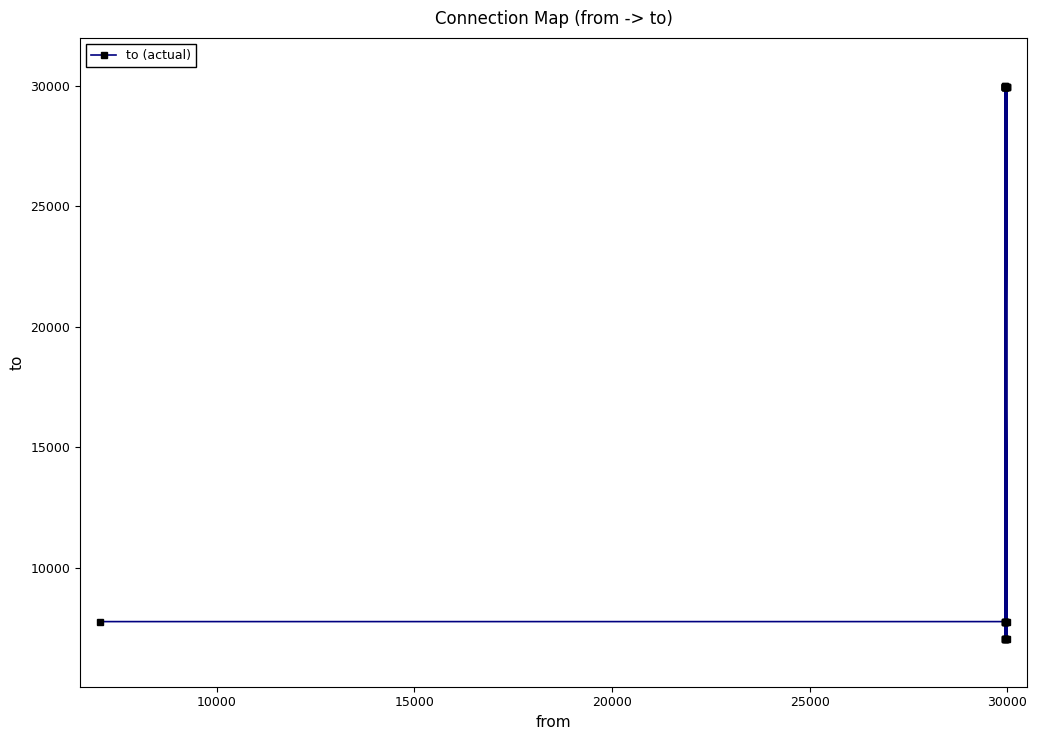

How many points are lower than both their immediate neighbors (excluding endpoints)?

8